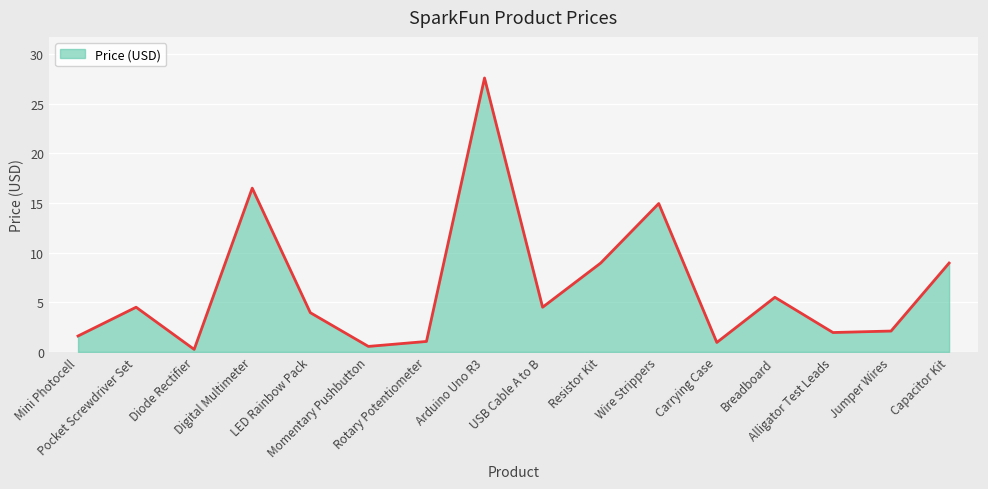

What is the maximum value shown in the chart?

27.6